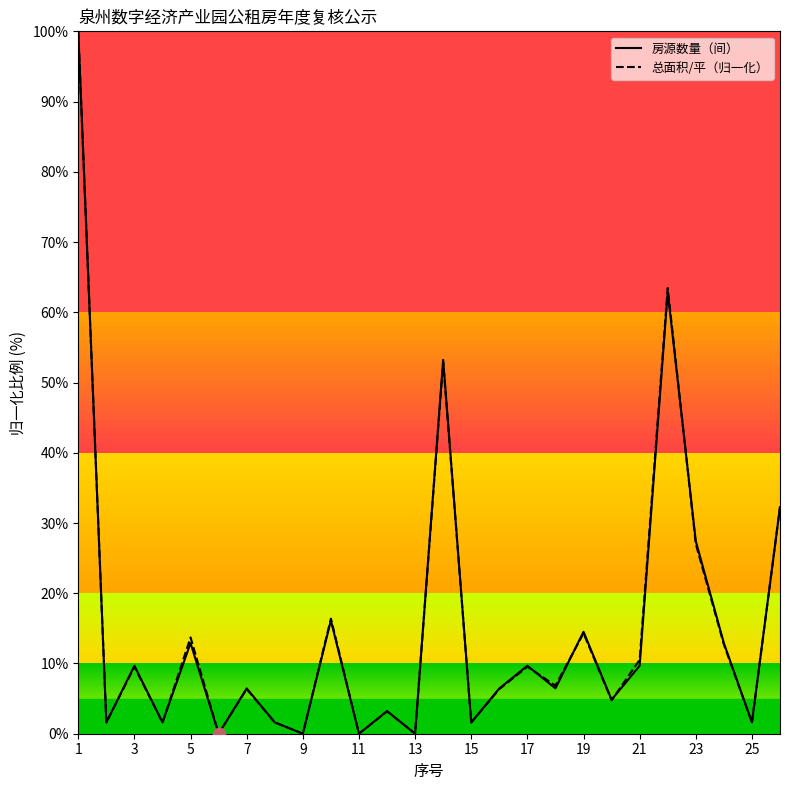

What is the maximum value for 房源数量（间）?

100.0